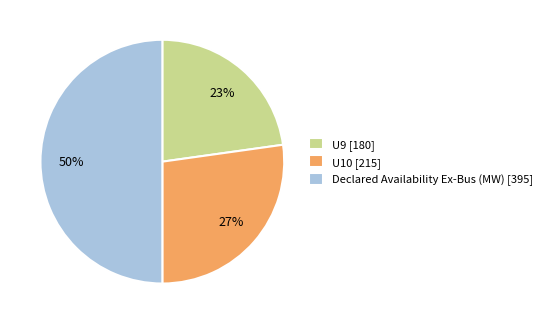

Does U9 [180] account for over 50% of the chart?

No